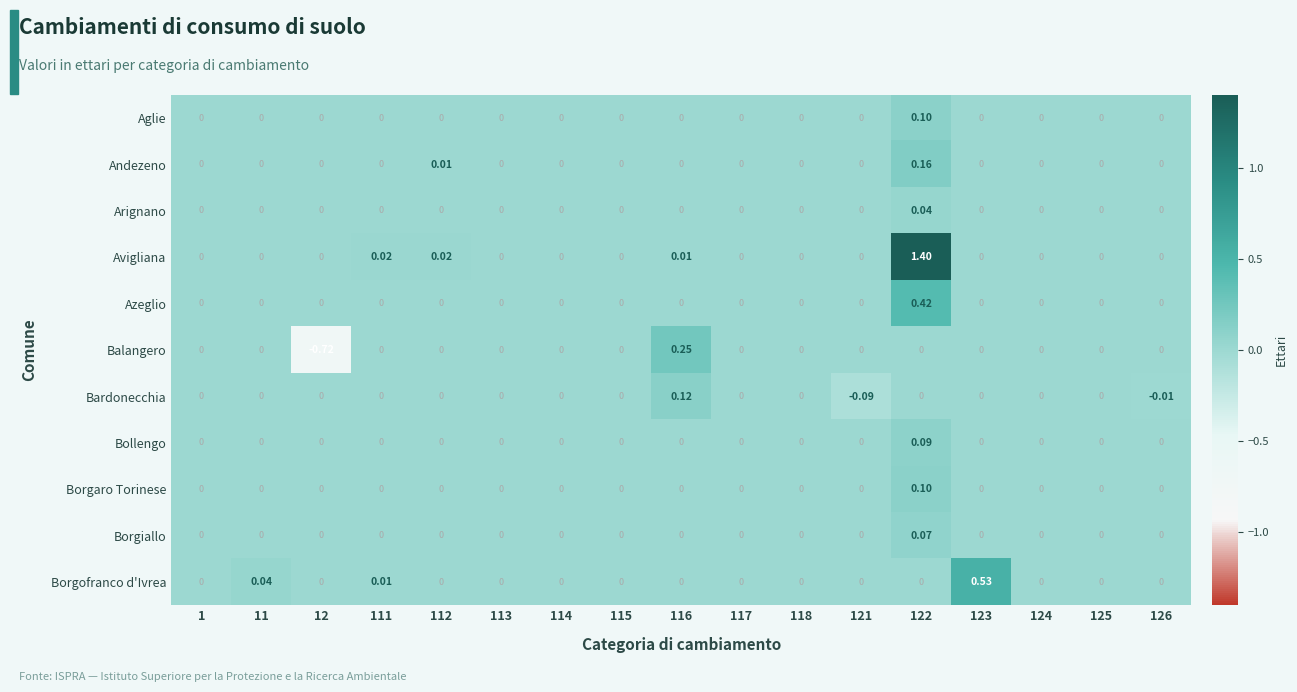

Is the value of Aglie at 122 greater than the value of Borgofranco d'Ivrea at 122?

Yes